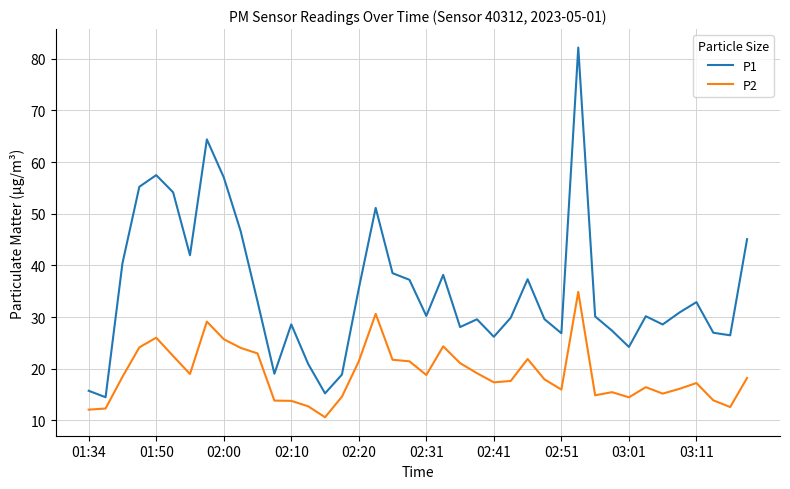

List the series in order of their peak value, lowest first.

P2, P1